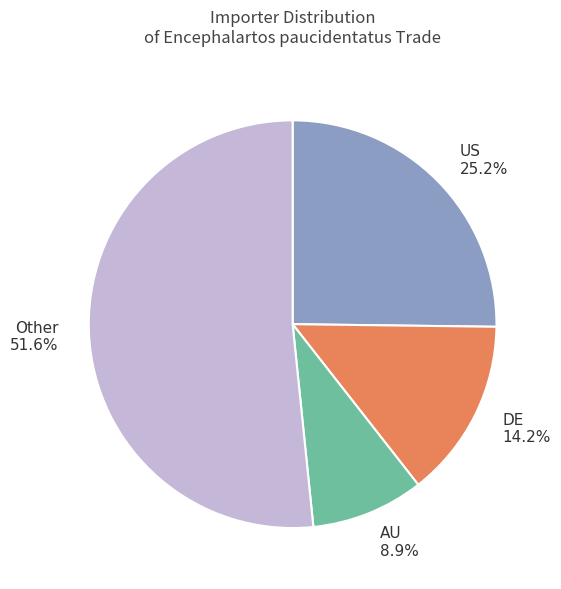

The Other slice represents 1% of the pie. True or false?

False